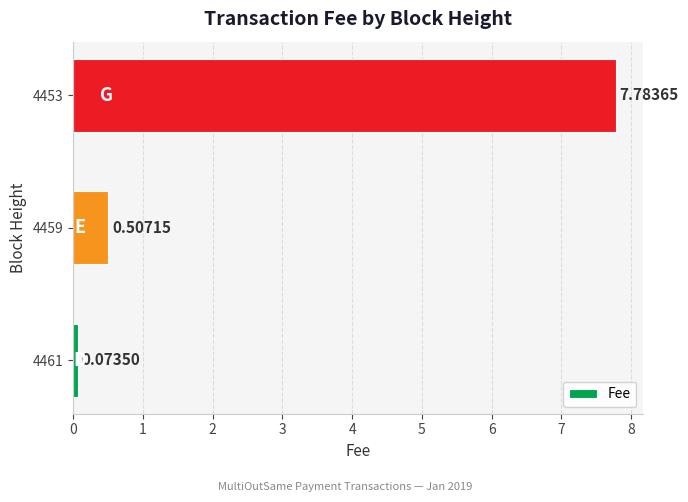

Rank the categories by value from highest to lowest.

4453, 4459, 4461